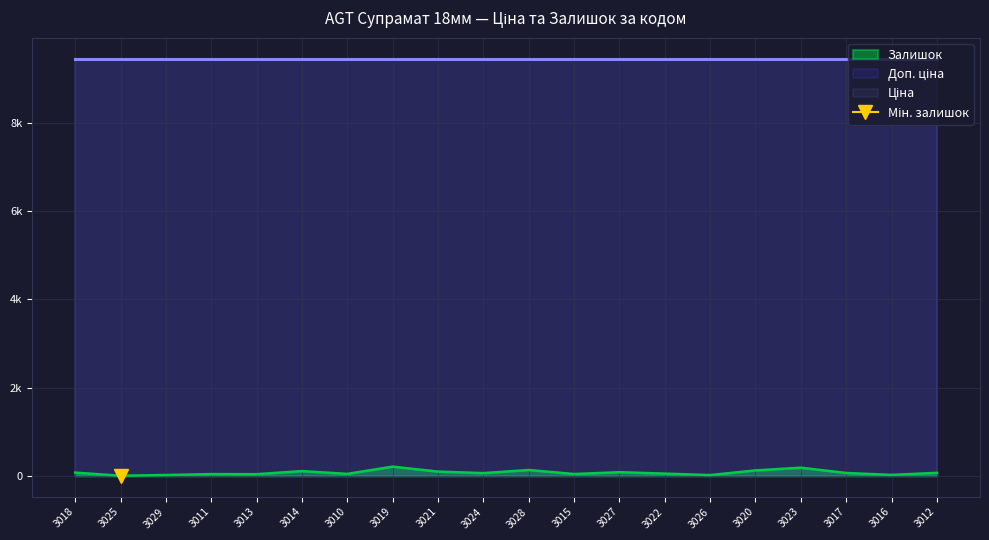

True or false: Залишок and Доп. ціна cross at least once.

False